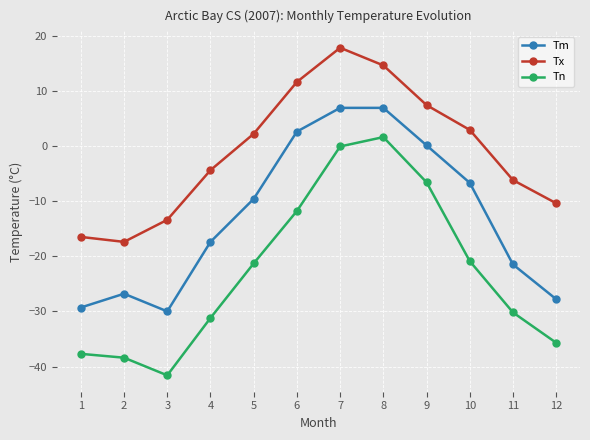

At which label is Tx closest to 0?

5